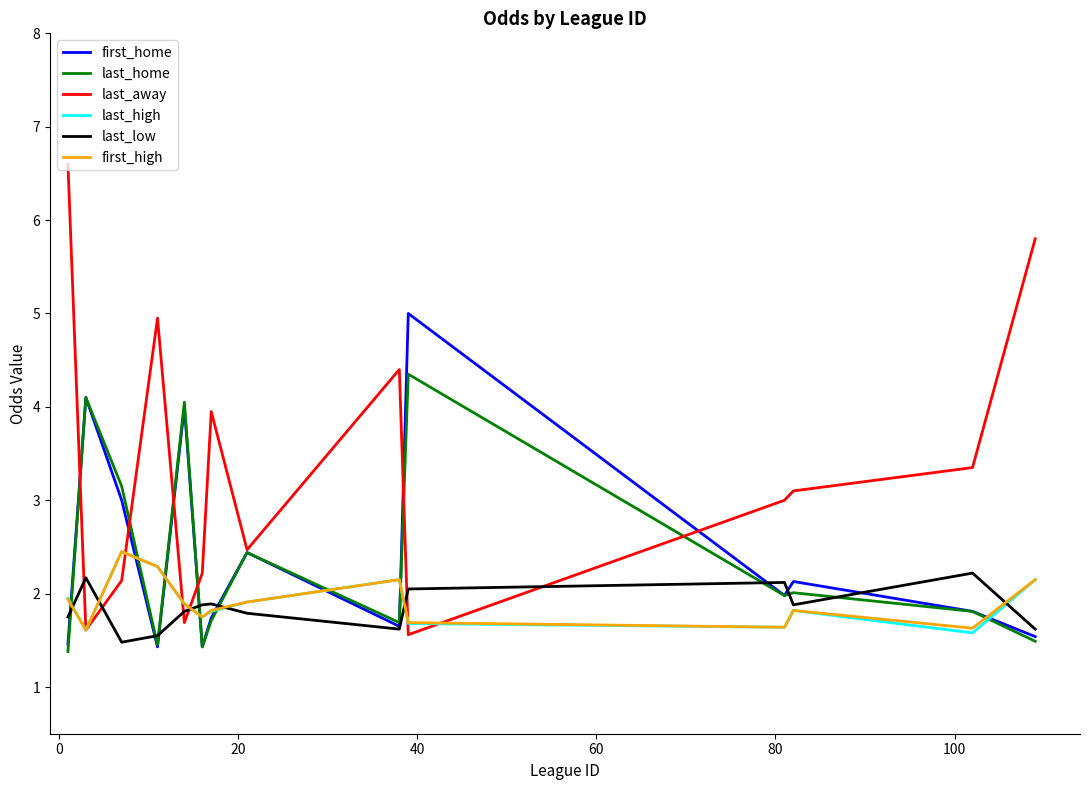

What is the difference between the second highest and second lowest values in the first_high series?

0.7